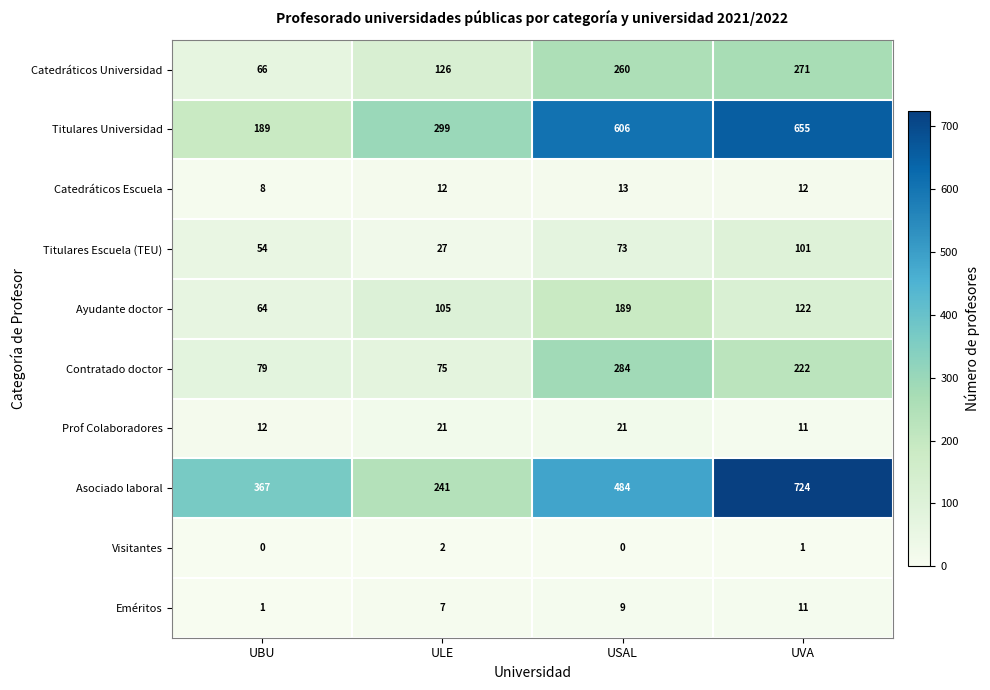

At which category is the sum across all series the highest?

UVA